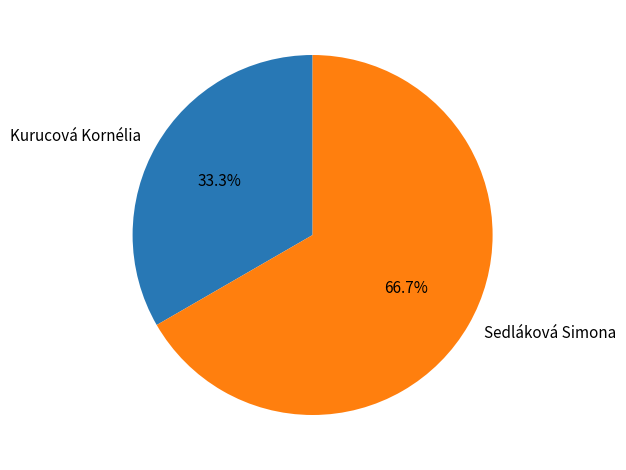

Is it true that Sedláková Simona is 67% of the pie?

True